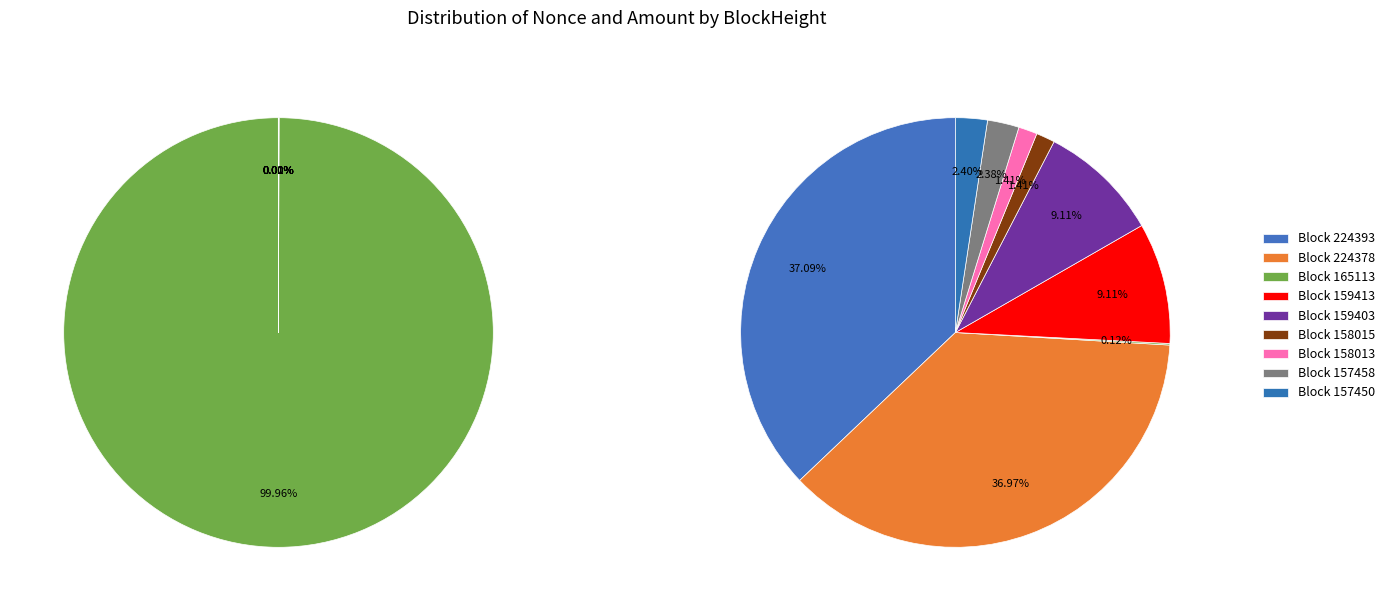

Which has a higher value, 224393 or 158013?

158013